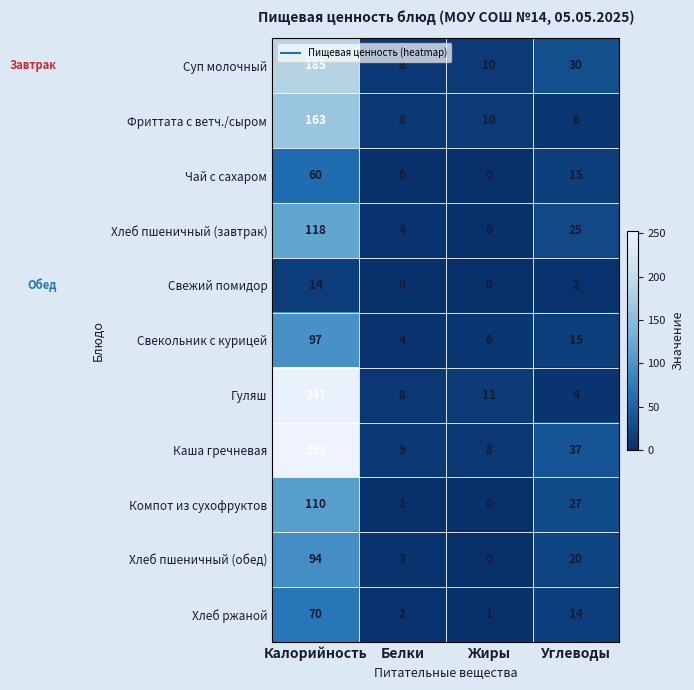

At Калорийность, list the series in order from smallest to largest.

Свежий помидор, Чай с сахаром, Хлеб ржаной, Хлеб пшеничный (обед), Свекольник с курицей, Компот из сухофруктов, Хлеб пшеничный (завтрак), Фриттата с ветч./сыром, Суп молочный, Гуляш, Каша гречневая